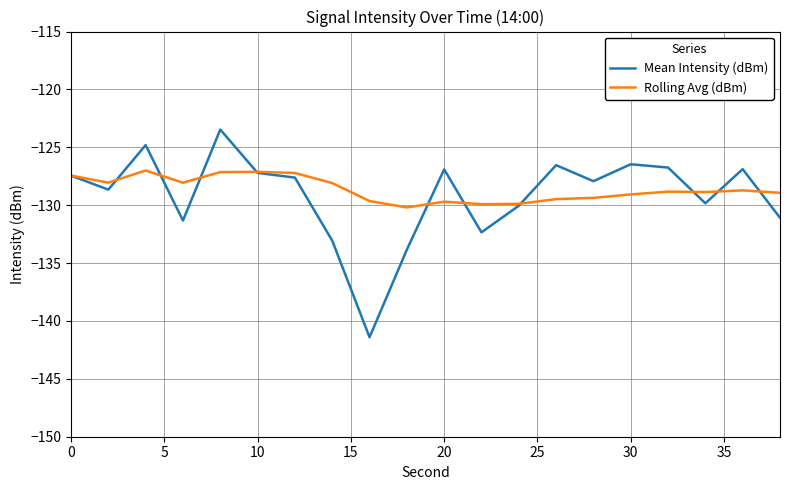

What is the minimum value for Mean Intensity (dBm)?

-141.4